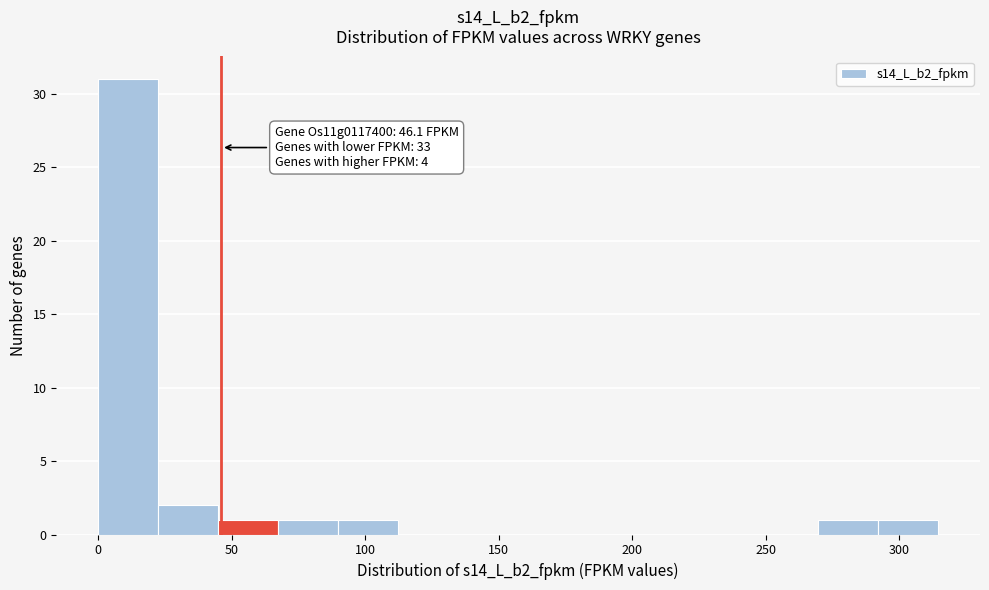

Over which range of the x-axis is the bar tallest?

0 to 20